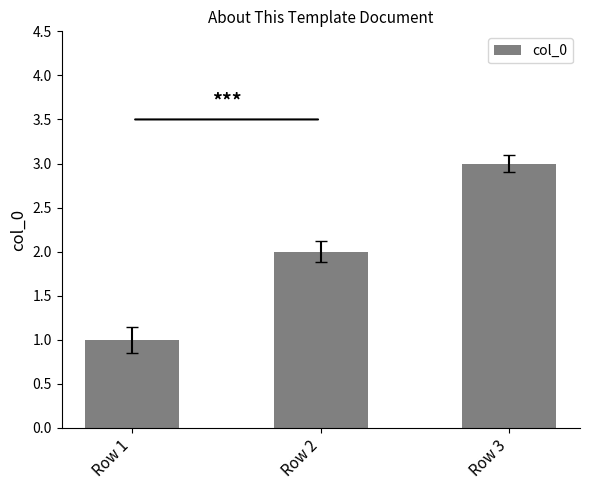

True or false: the data shows 2 at Row 1.

False